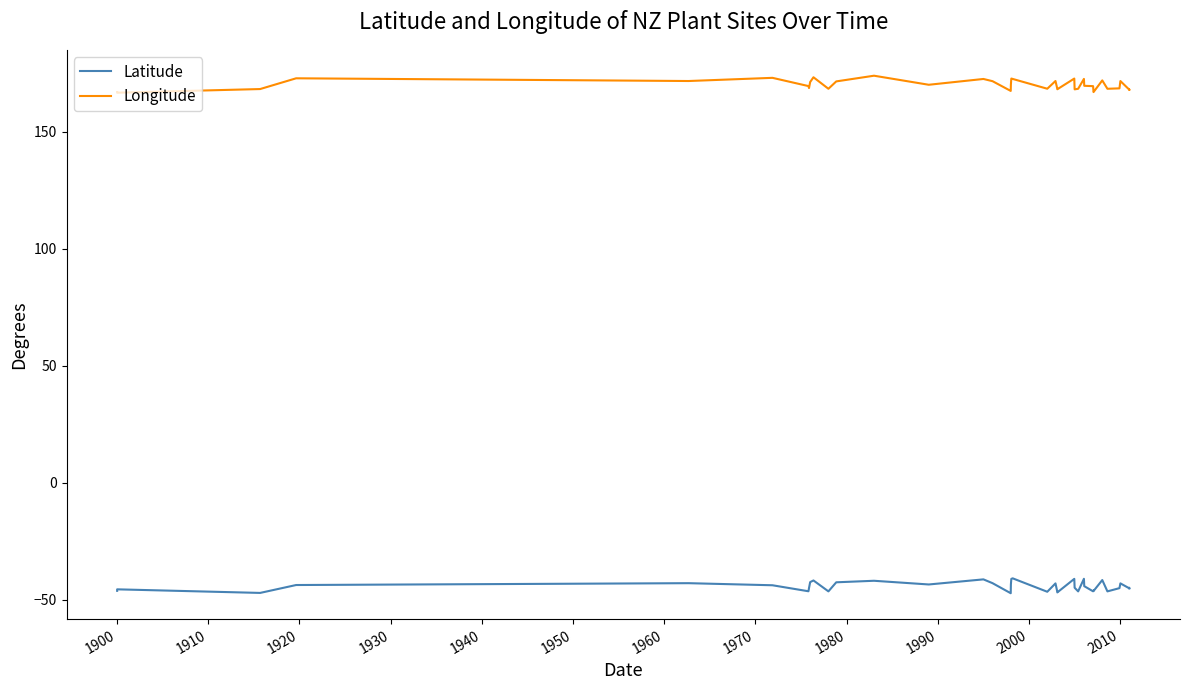

Is this an area chart (filled region under the line)?

No